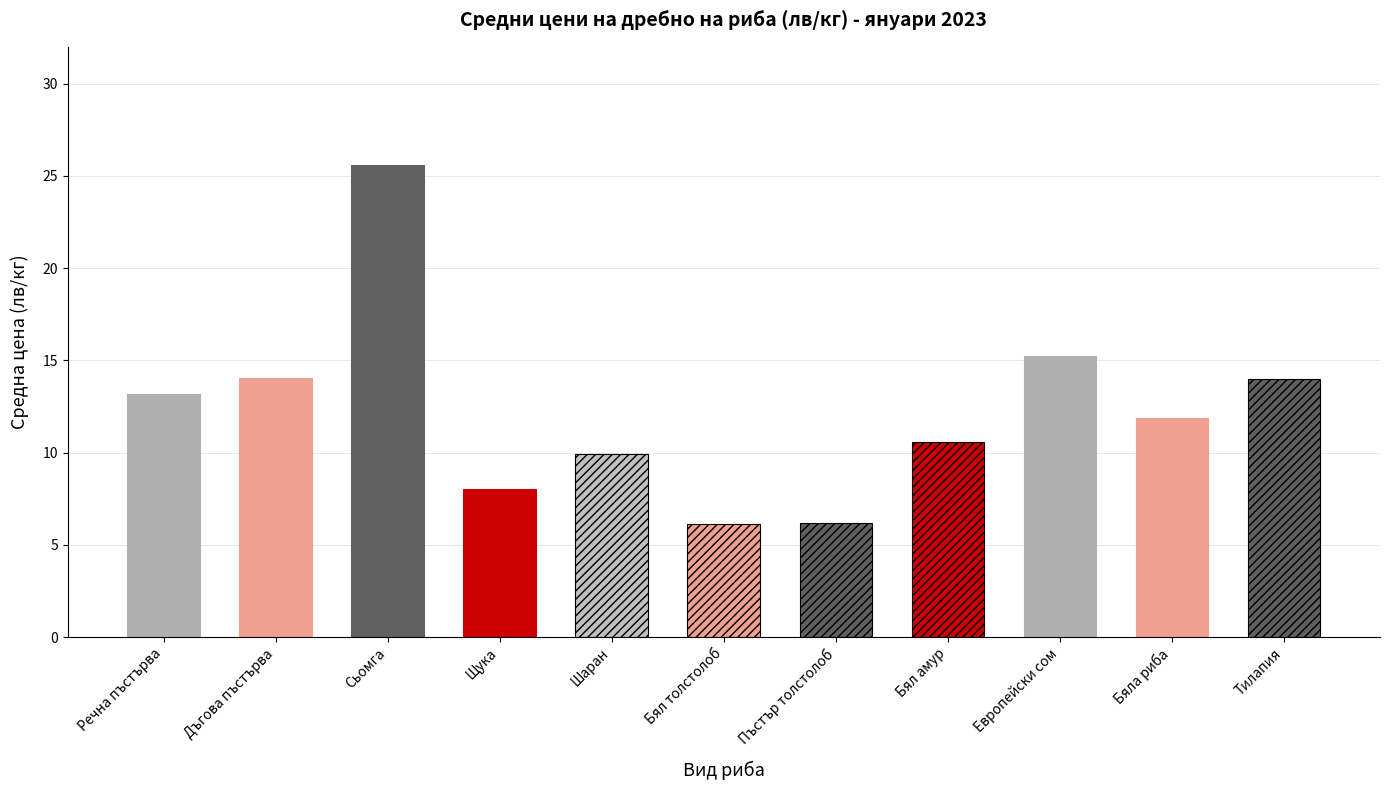

Where does the data first go above 11?

Речна пъстърва